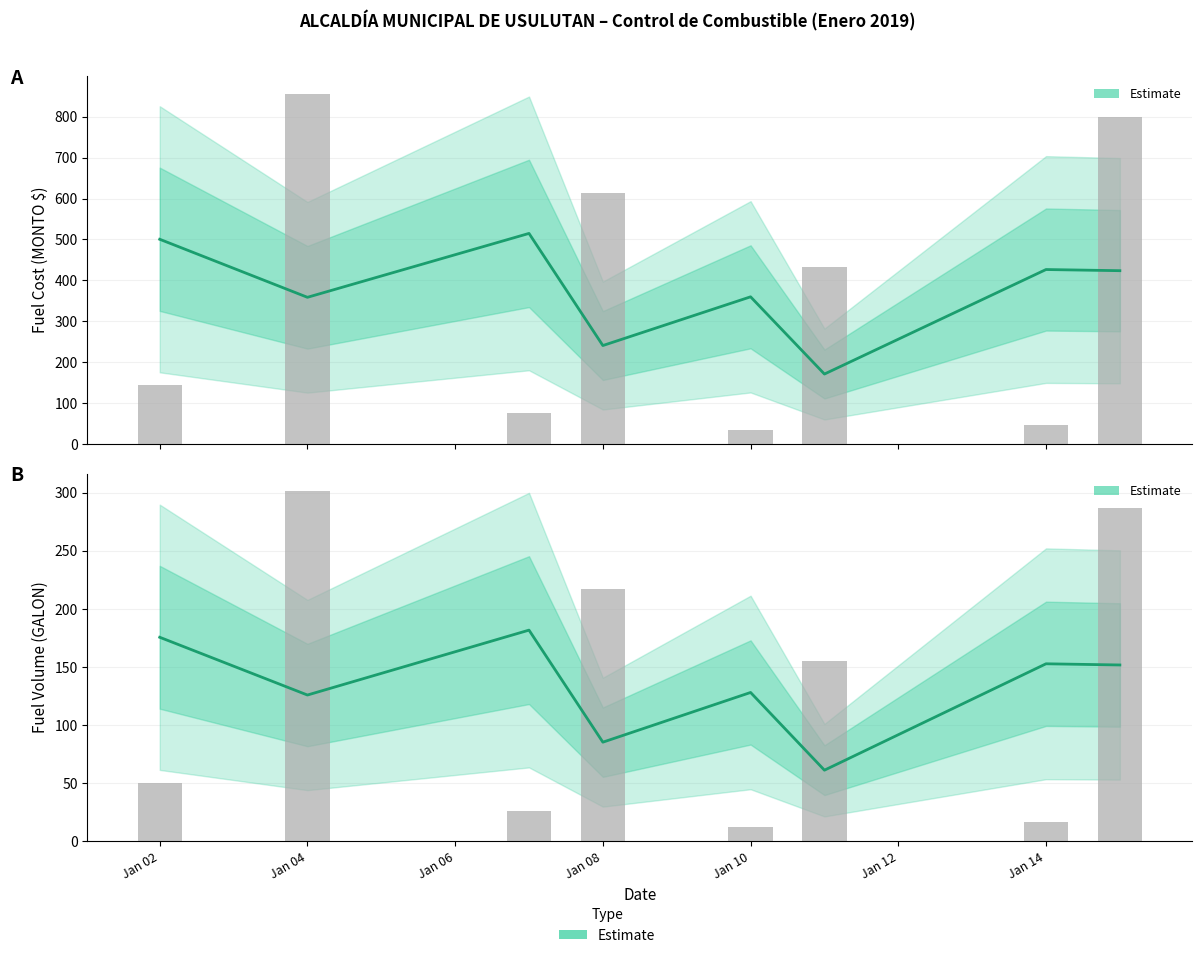

How many groups of bars are there?

8